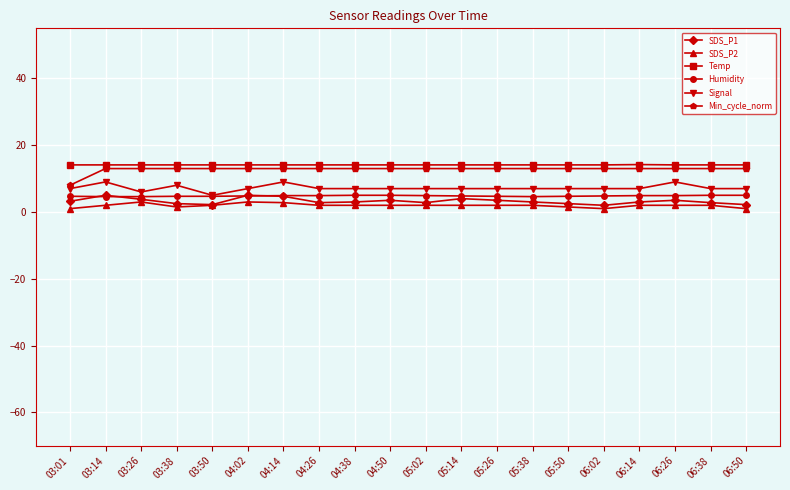

What is the difference between the maximum and second lowest values in the SDS_P1 series?

2.8